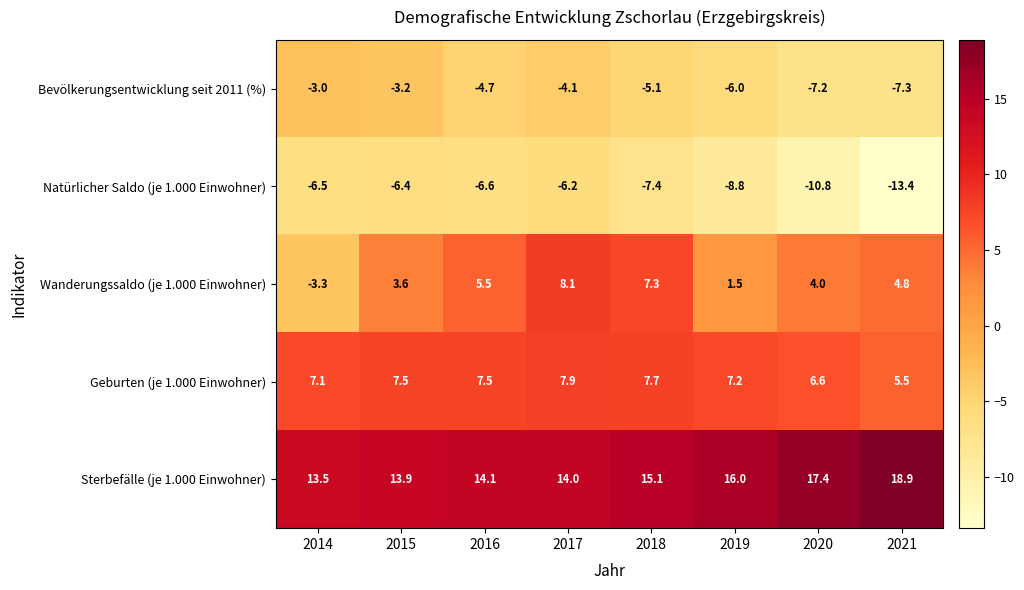

How many distinct data groups are displayed?

5